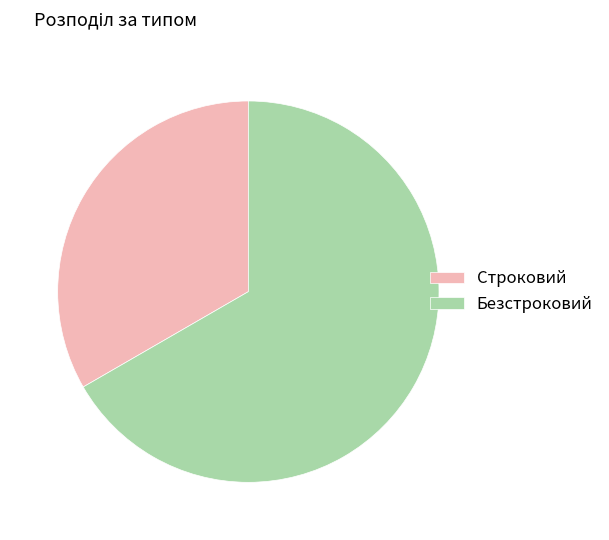

True or false: Безстроковий accounts for 58% of the total.

False